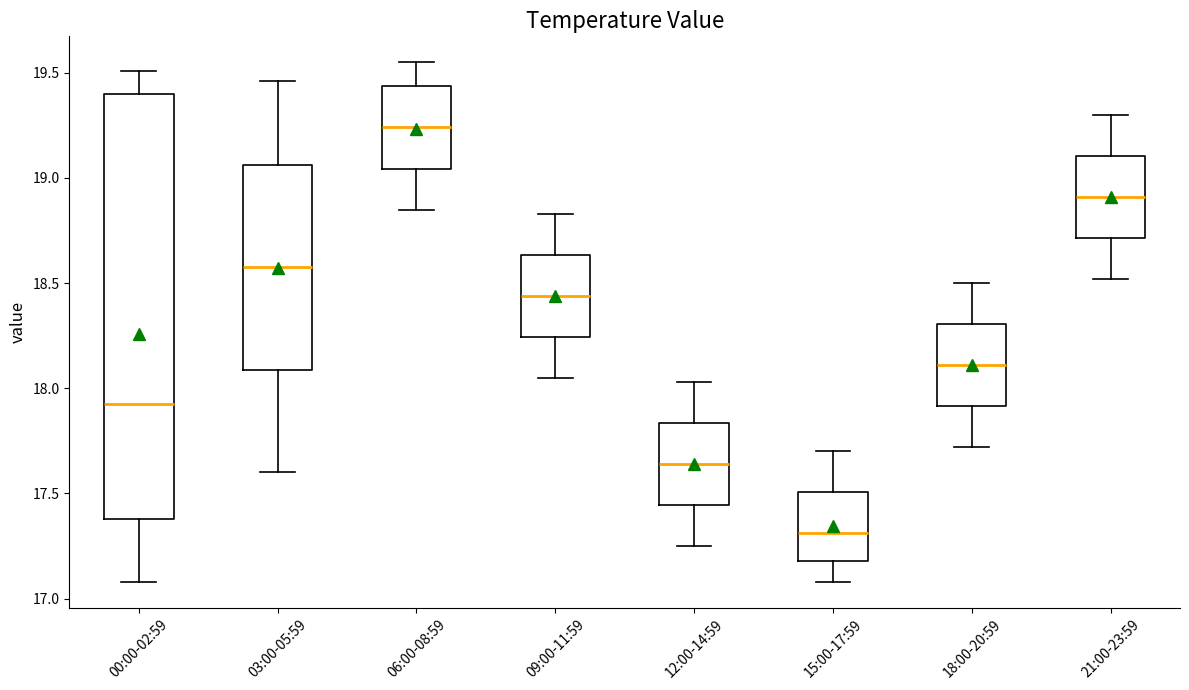

Reading left to right, transcribe this box plot: for each box, give where its median line is, the range the box spans, and where its two whiskers end, as read against the y-axis. The values are not printed on the chart, so give them approximately, as read against the axis.

00:00-02:59: median 17.95, box 17.40 to 19.40, whiskers 17.10 to 19.50
03:00-05:59: median 18.60, box 18.10 to 19.05, whiskers 17.60 to 19.45
06:00-08:59: median 19.25, box 19.05 to 19.45, whiskers 18.85 to 19.55
09:00-11:59: median 18.45, box 18.25 to 18.65, whiskers 18.05 to 18.85
12:00-14:59: median 17.65, box 17.45 to 17.85, whiskers 17.25 to 18.05
15:00-17:59: median 17.30, box 17.20 to 17.50, whiskers 17.10 to 17.70
18:00-20:59: median 18.10, box 17.90 to 18.30, whiskers 17.70 to 18.50
21:00-23:59: median 18.90, box 18.70 to 19.10, whiskers 18.50 to 19.30